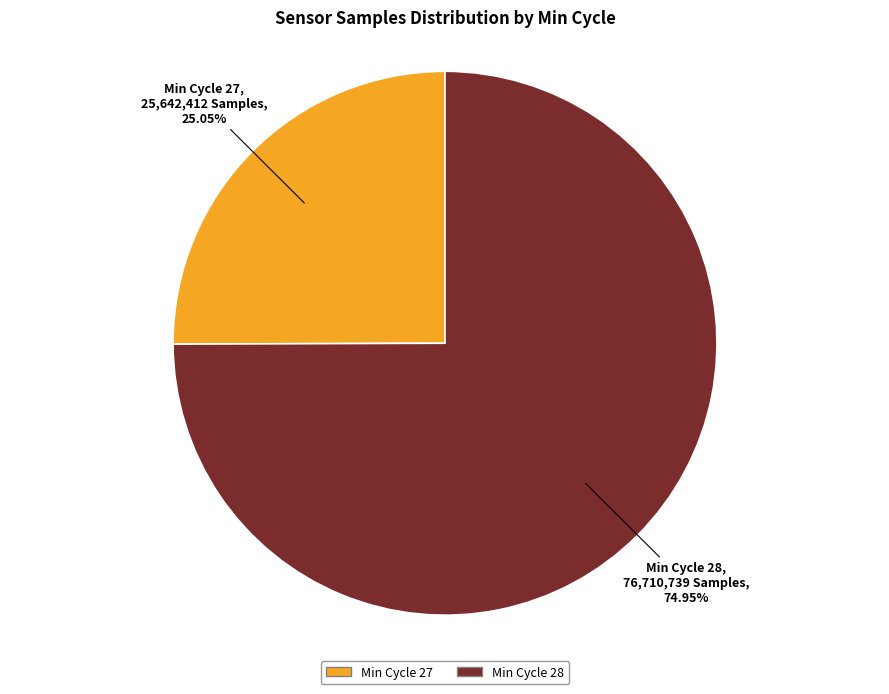

Is there a majority slice in this chart?

Yes